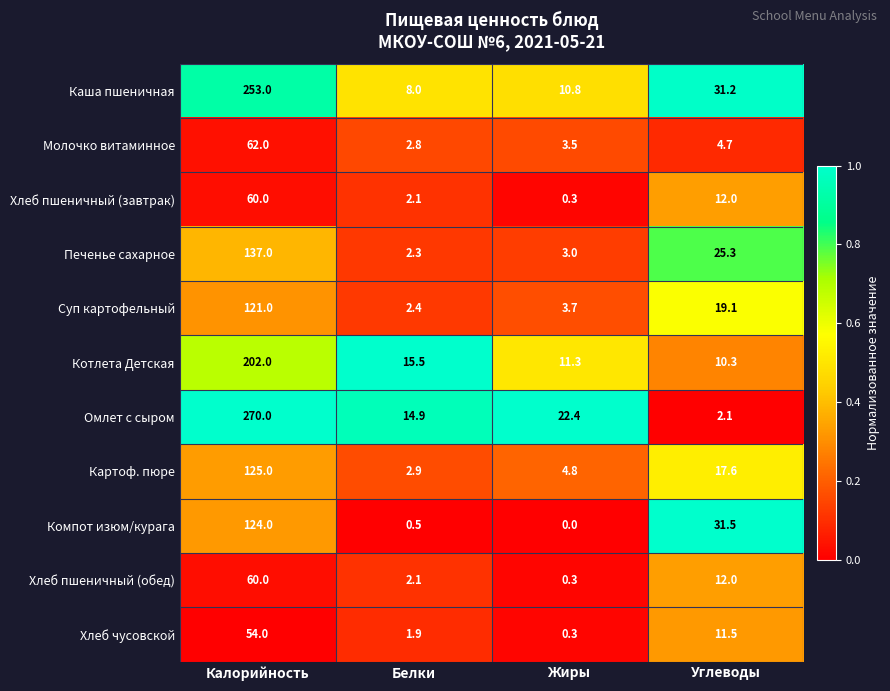

List the labels in order of Омлет с сыром value, smallest first.

Углеводы, Белки, Жиры, Калорийность